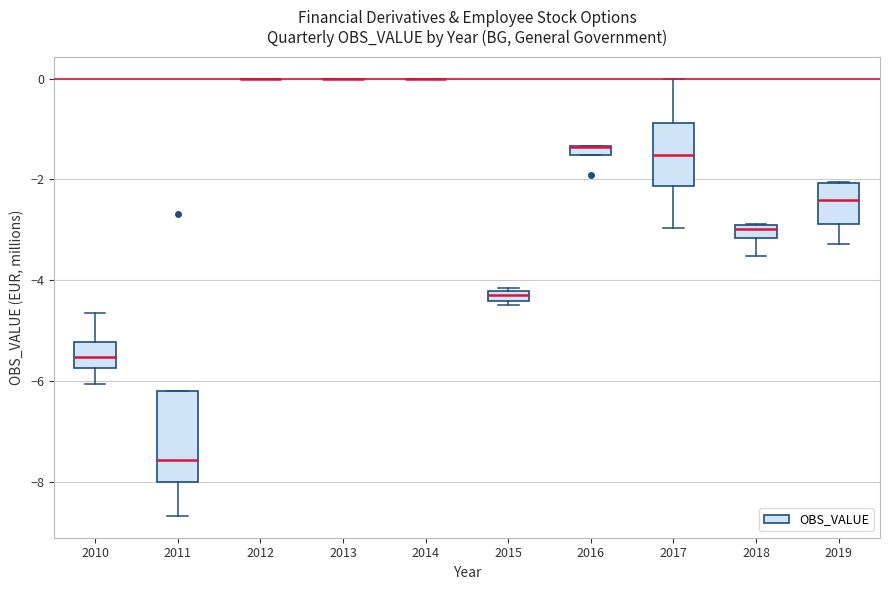

Which box is the tallest, from its lower edge to its upper edge?

2011